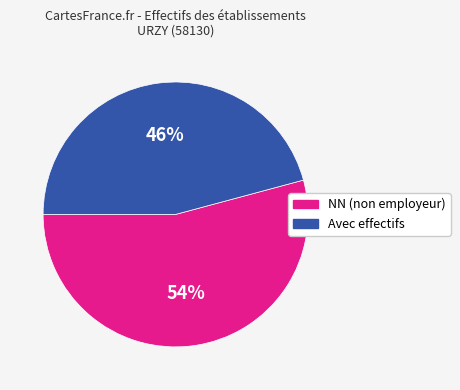

To the nearest percent, what is the average slice percentage?

50%